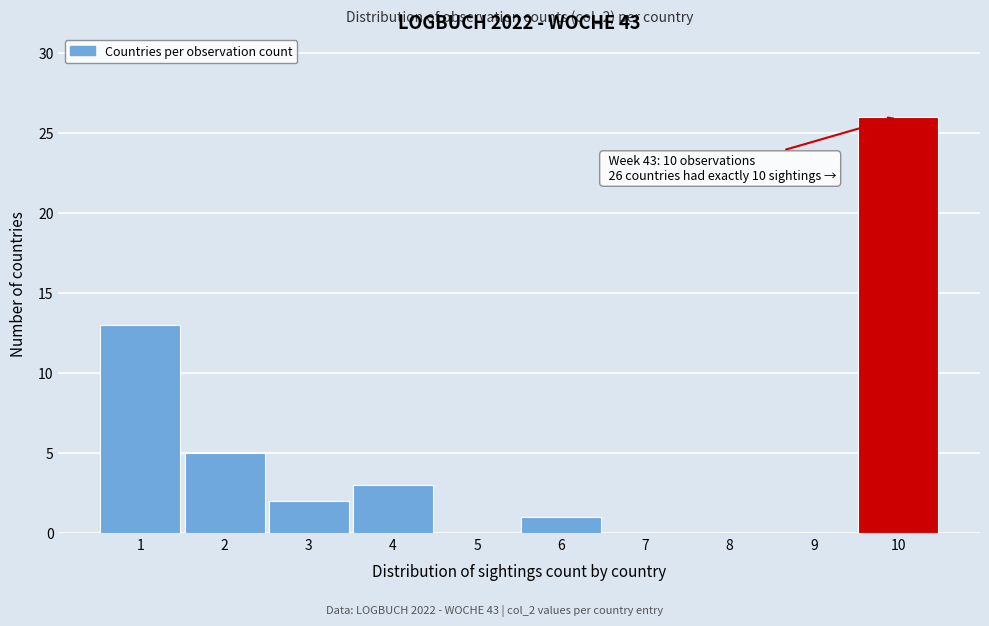

Over which range of the x-axis is the bar tallest?

9.5 to 10.5